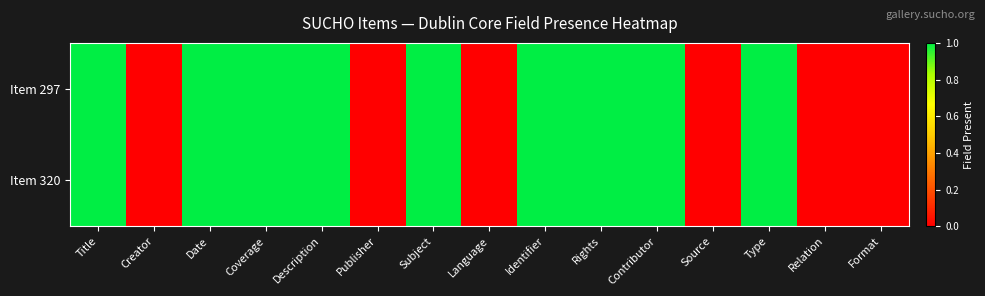

Reading left to right, list all the values displayed in this chart.

Item 297: Title=1	Creator=0	Date=1	Coverage=1	Description=1	Publisher=0	Subject=1	Language=0	Identifier=1	Rights=1	Contributor=1	Source=0	Type=1	Relation=0	Format=0
Item 320: Title=1	Creator=0	Date=1	Coverage=1	Description=1	Publisher=0	Subject=1	Language=0	Identifier=1	Rights=1	Contributor=1	Source=0	Type=1	Relation=0	Format=0